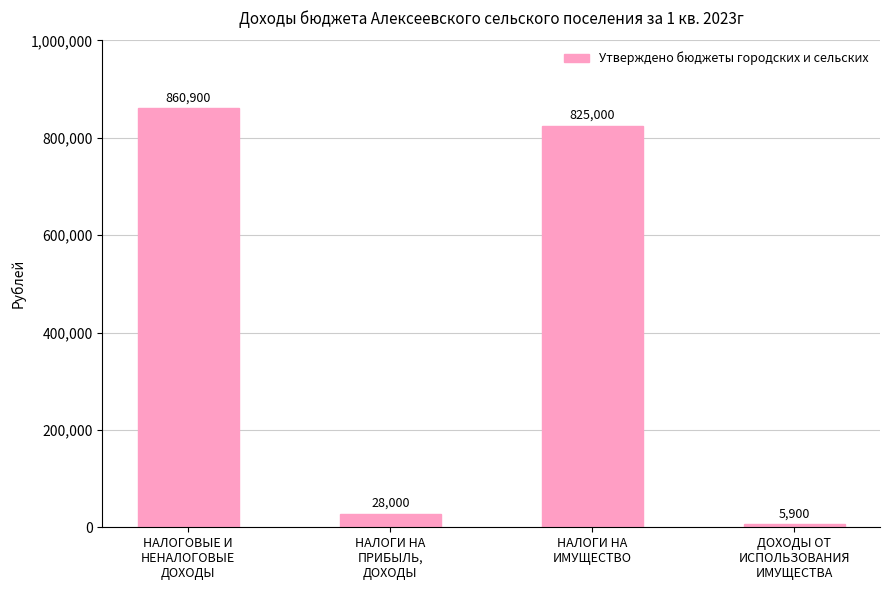

Approximately how many times larger is the value at НАЛОГИ НА
ИМУЩЕСТВО compared to НАЛОГИ НА
ПРИБЫЛЬ,
ДОХОДЫ?

29.5